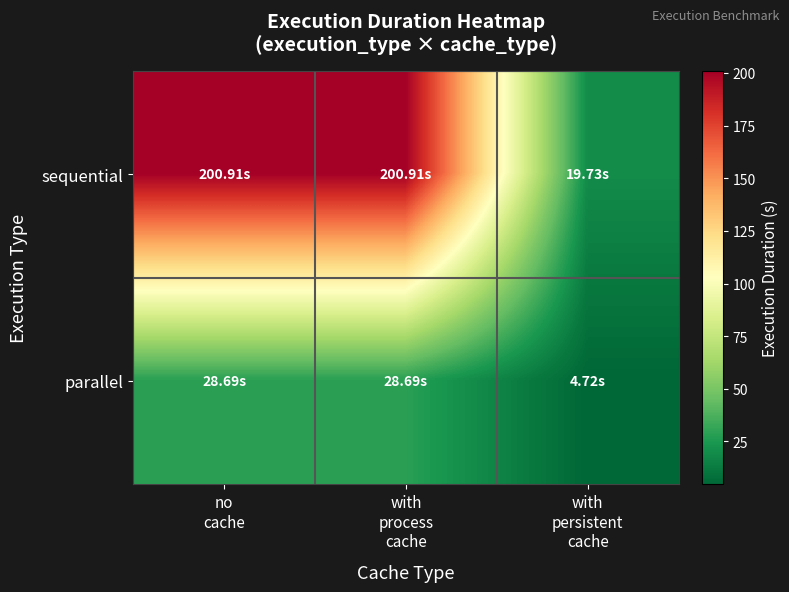

Which has a higher value, no
cache or with
persistent
cache?

no
cache